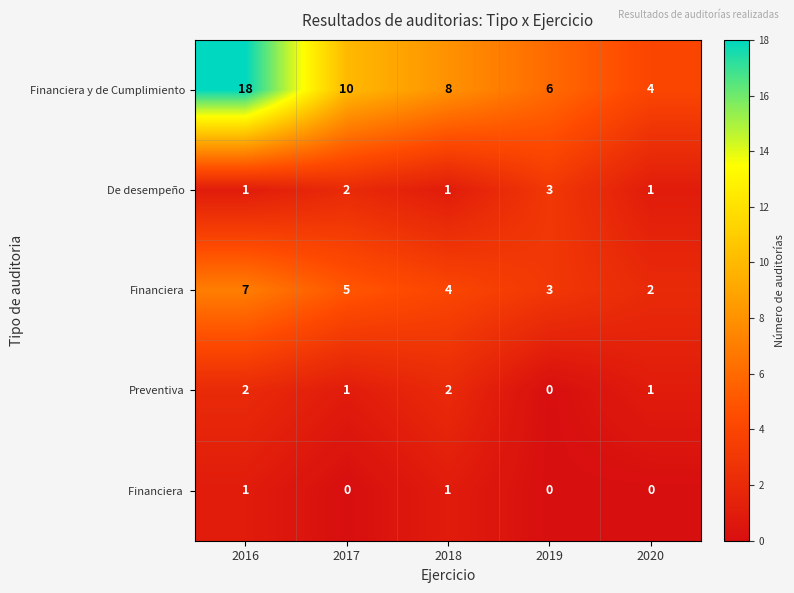

What is the difference between the highest and lowest values at 2020?

4